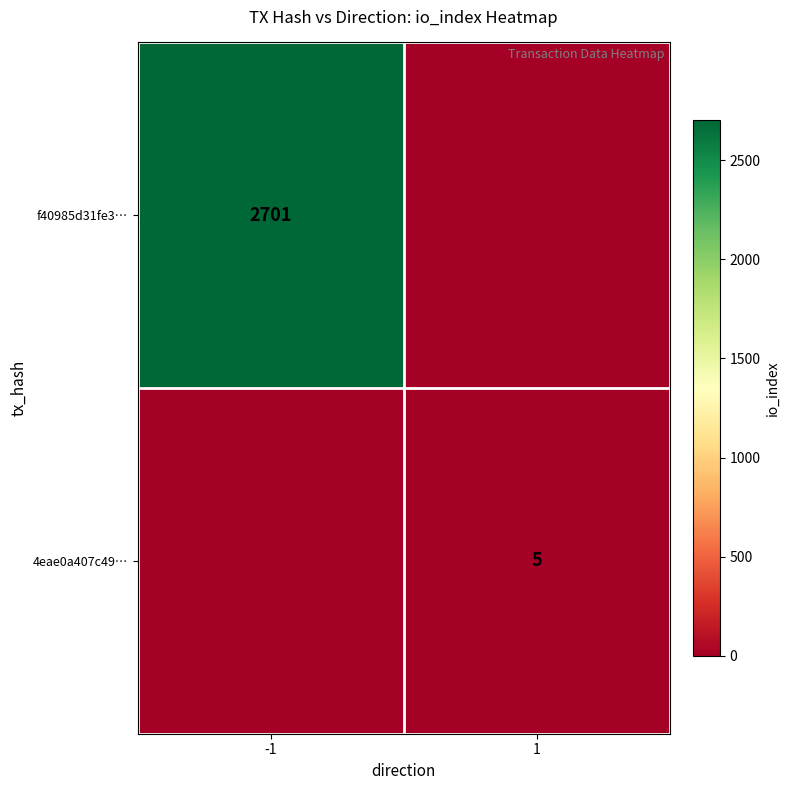

Is the value of f40985d31fe3… at -1 greater than the value of 4eae0a407c49… at 1?

Yes